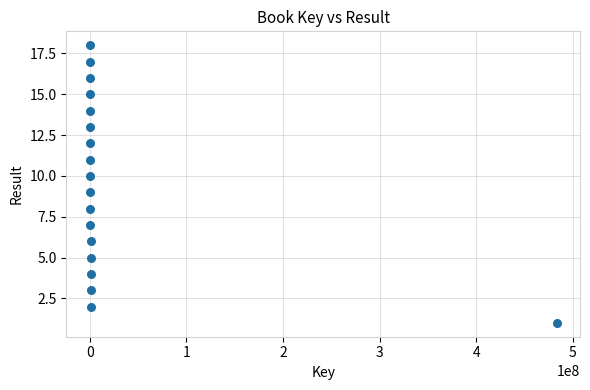

What is the range of Y values (max minus min)?

17